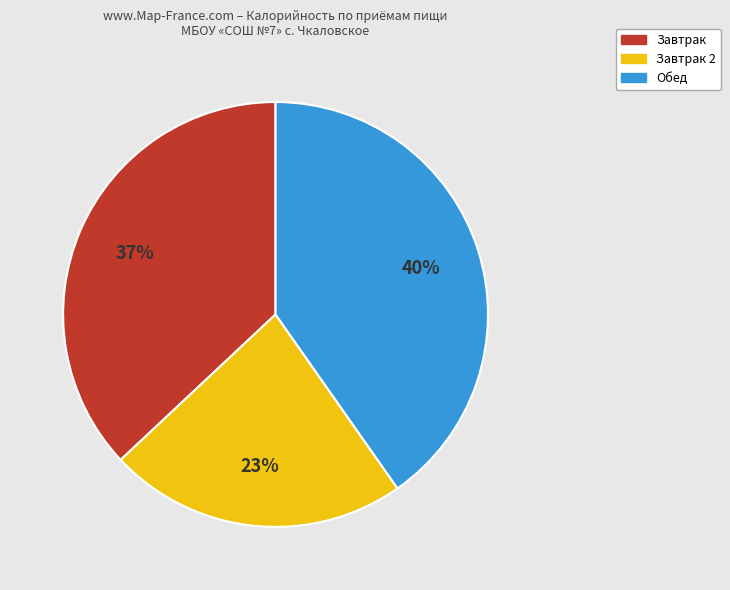

Is there a majority slice in this chart?

No